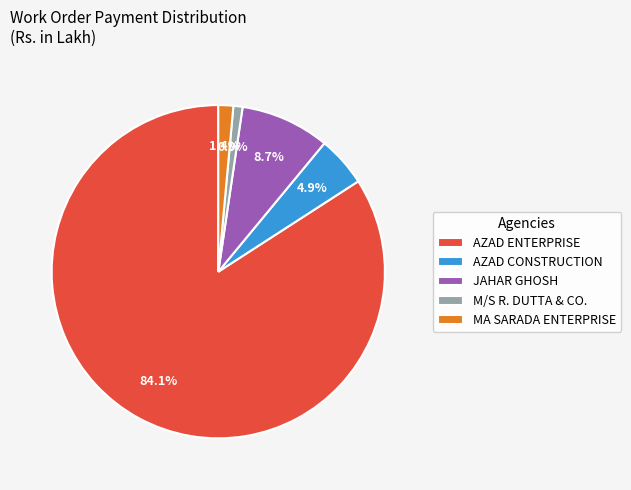

Between MA SARADA ENTERPRISE and AZAD CONSTRUCTION, which is larger?

AZAD CONSTRUCTION